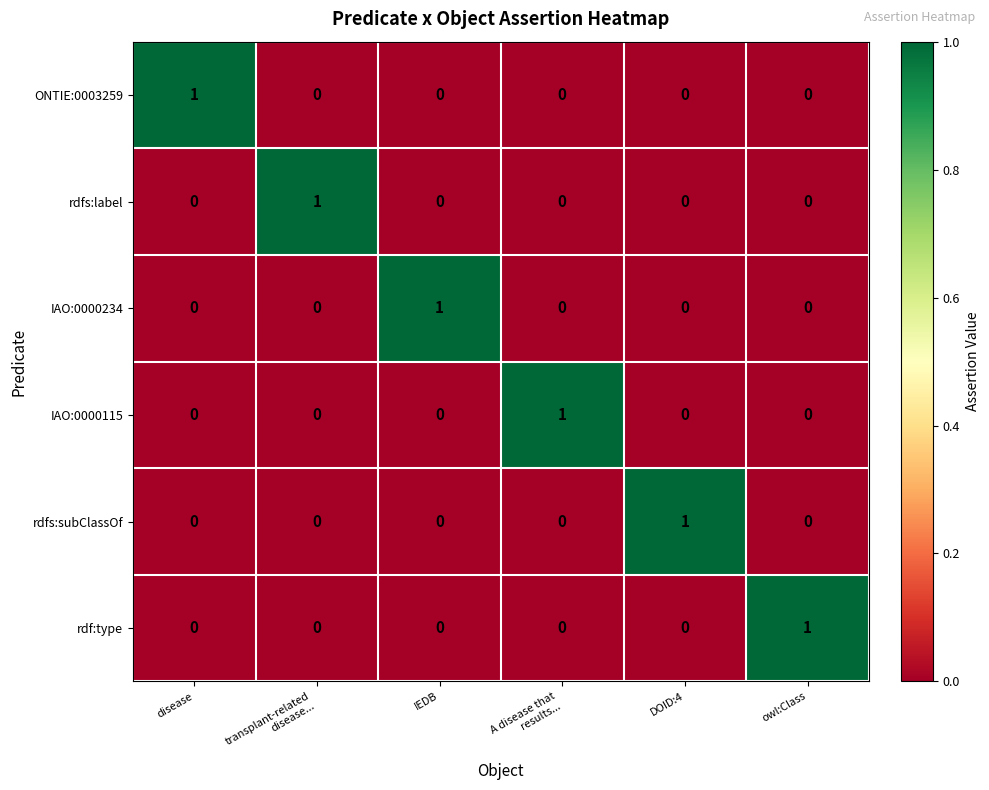

At how many categories does at least one series exceed 0?

6